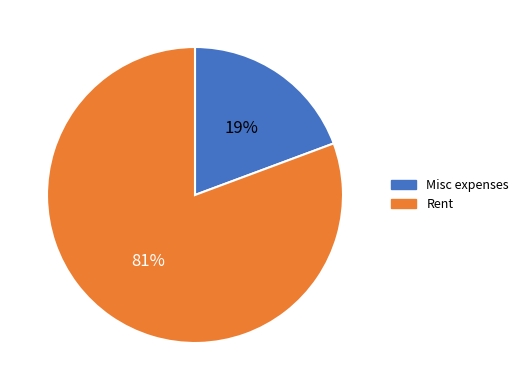

Is there any slice that represents more than half of the pie?

Yes